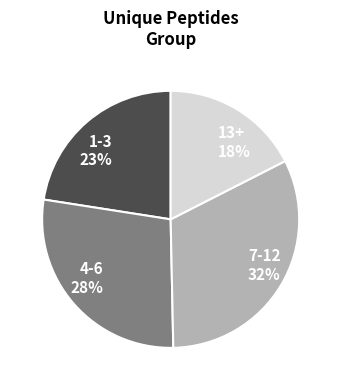

What is the smallest slice in the pie chart?

13+ 18%